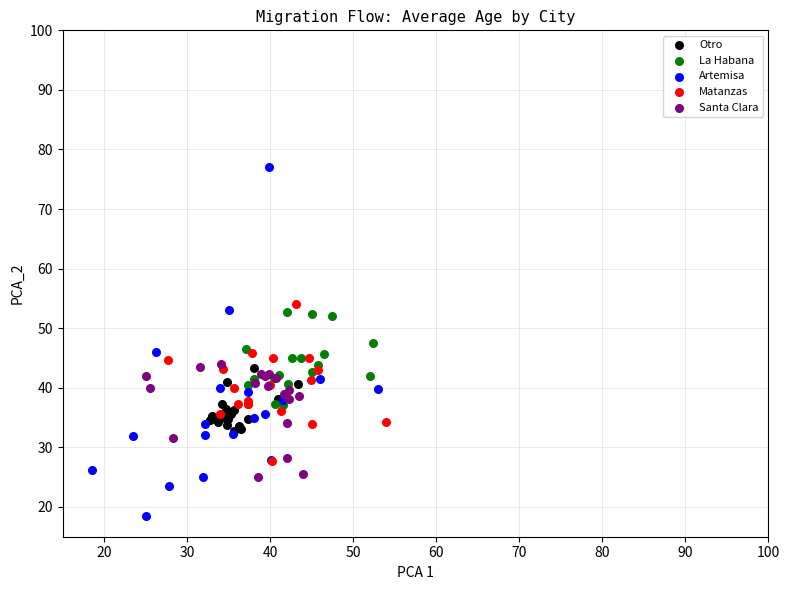

What are all the series names shown in the legend?

Otro, La Habana, Artemisa, Matanzas, Santa Clara